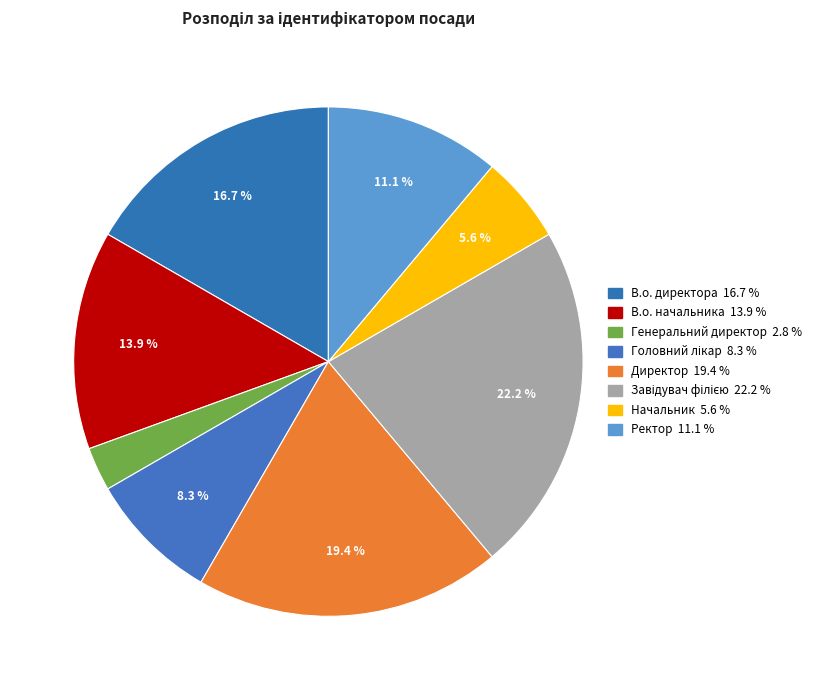

Is it true that В.о. директора is 17% of the pie?

True